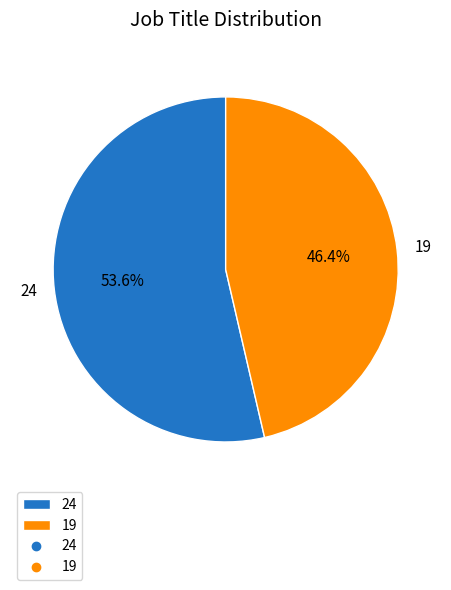

The 19 slice represents 59% of the pie. True or false?

False